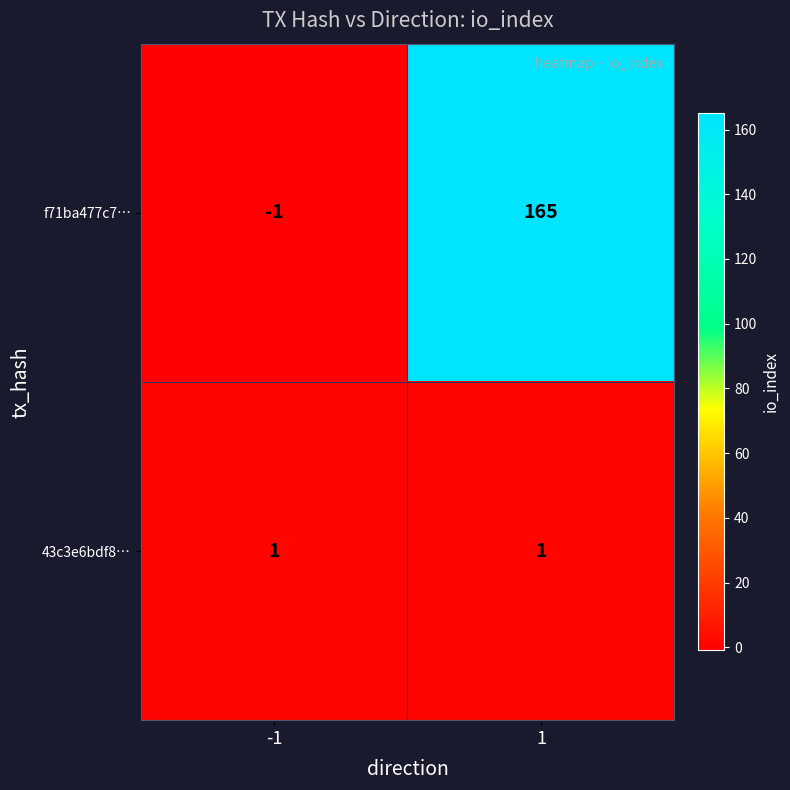

Reading right to left, transcribe all the data shown in this chart.

f71ba477c7…: 165	-1
43c3e6bdf8…: 1	1